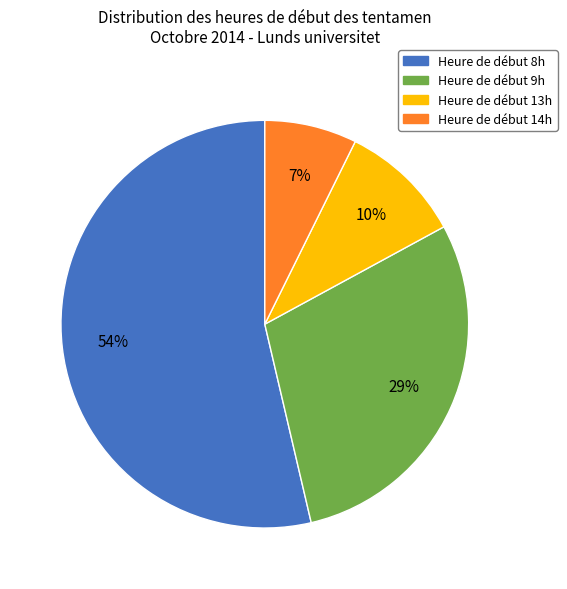

Combined, do Heure de début 14h and Heure de début 8h account for over 50%?

Yes